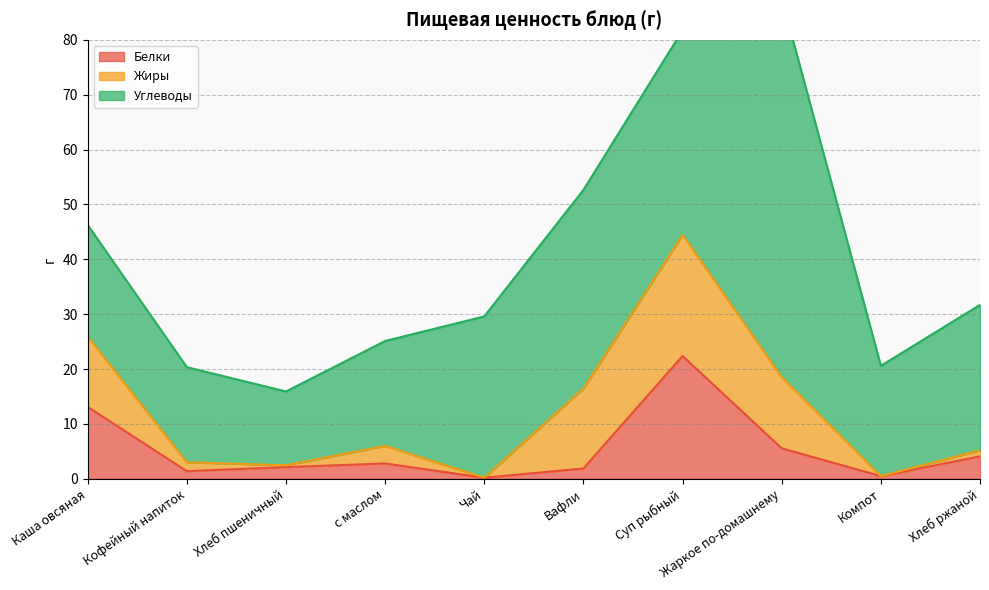

What is the value of the Углеводы point at the 2nd from the left?

17.4